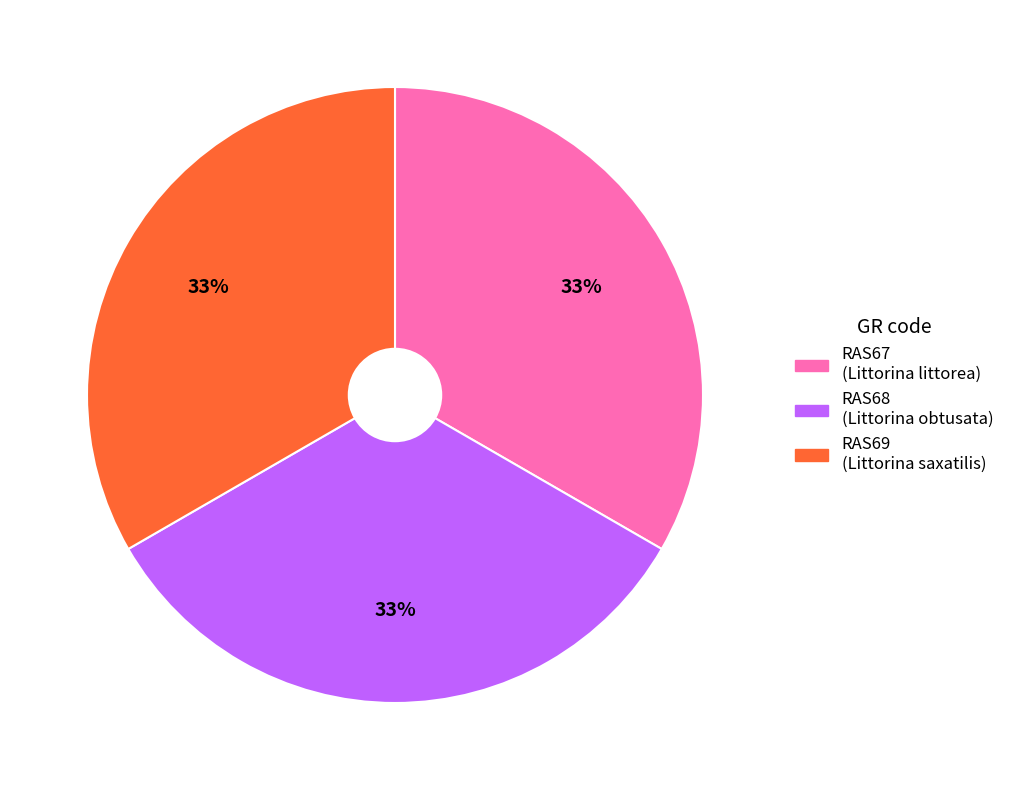

Count the number of slices in the pie.

3